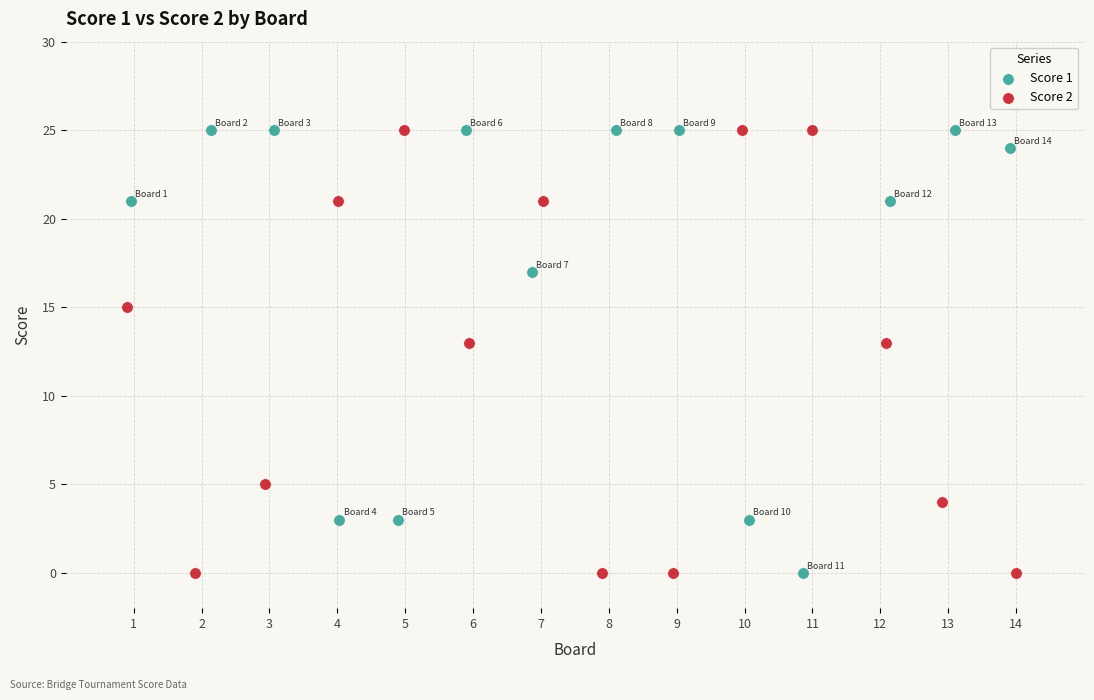

What are all the series names shown in the legend?

Score 1, Score 2